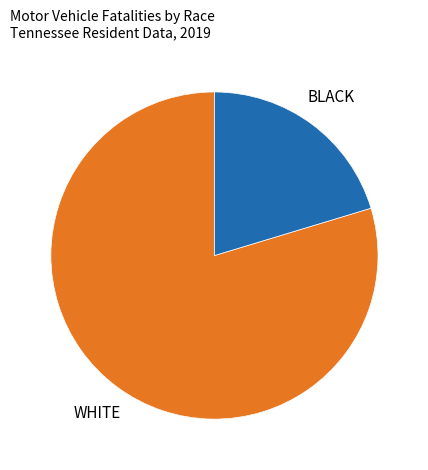

Does WHITE represent more than half of the total?

Yes